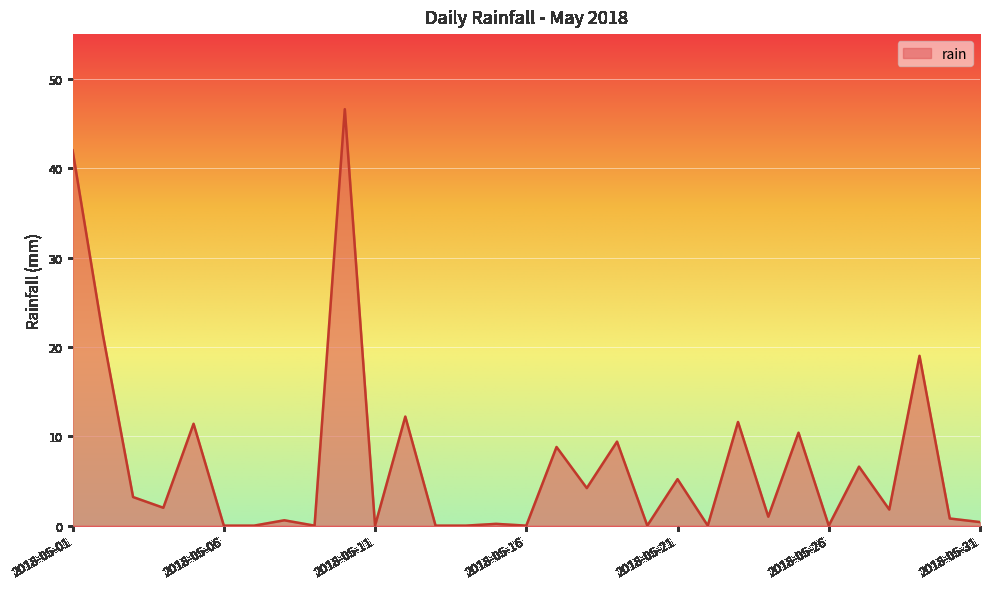

What is the greatest value displayed?

46.6